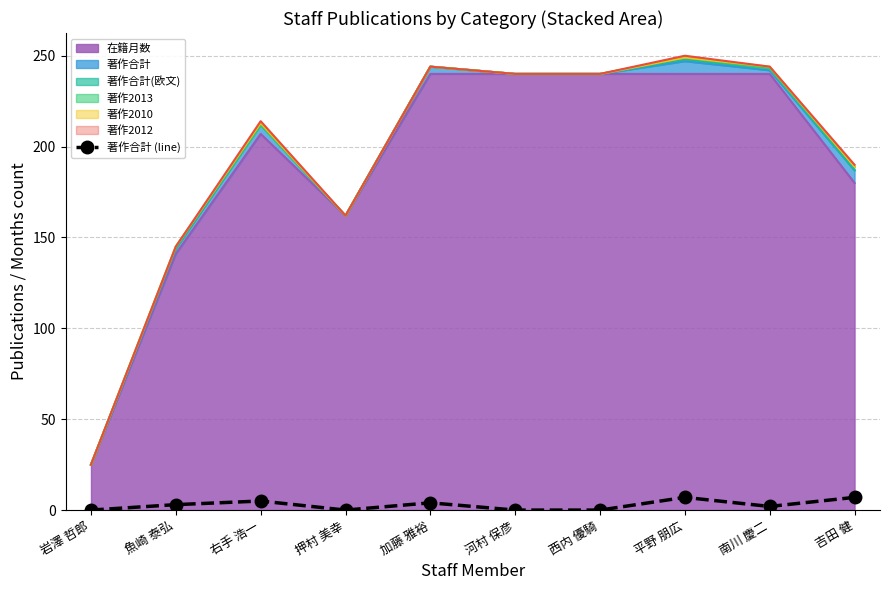

Which category has the highest value across all series?

平野 朋広